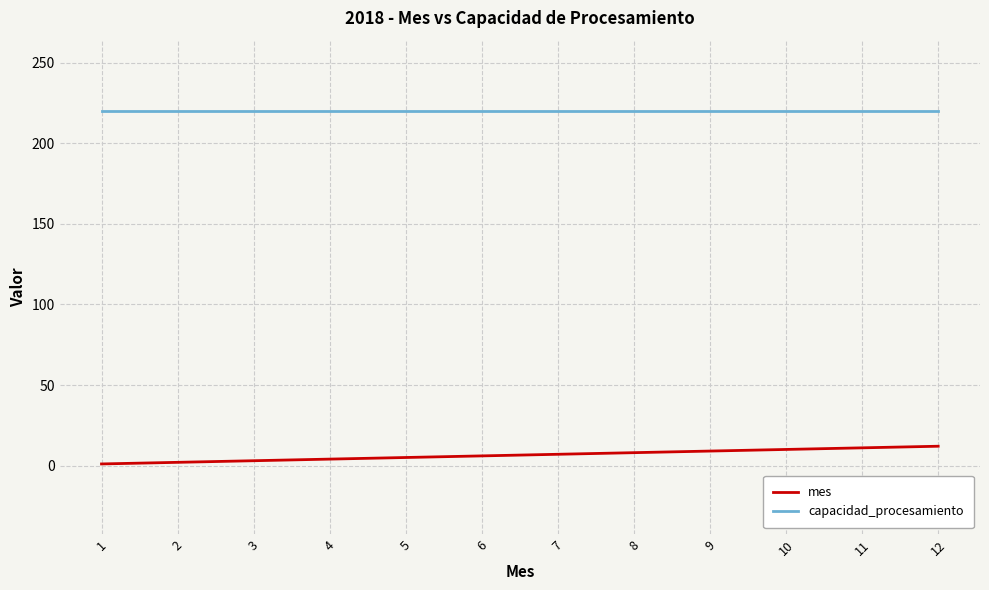

What is the highest value of the capacidad_procesamiento series?

220